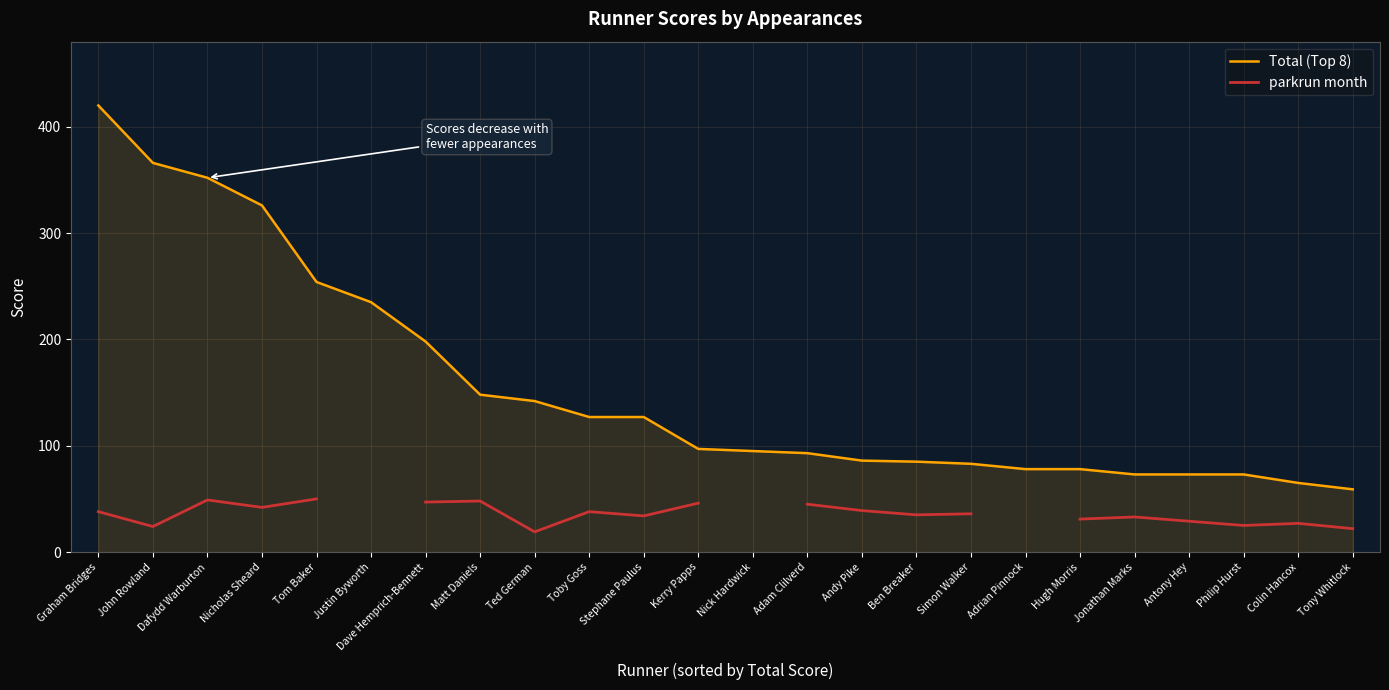

What is the label of the 9th point from the right?

Ben Breaker